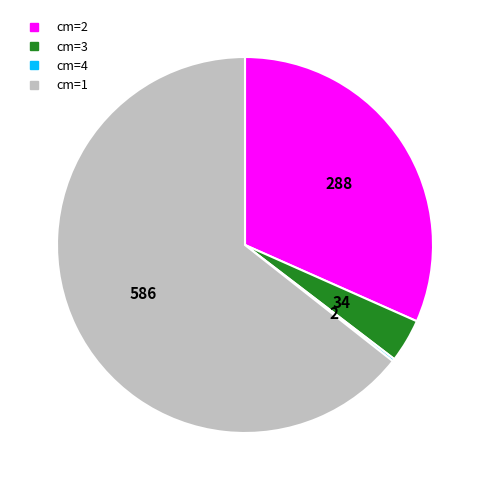

Is there a majority slice in this chart?

Yes